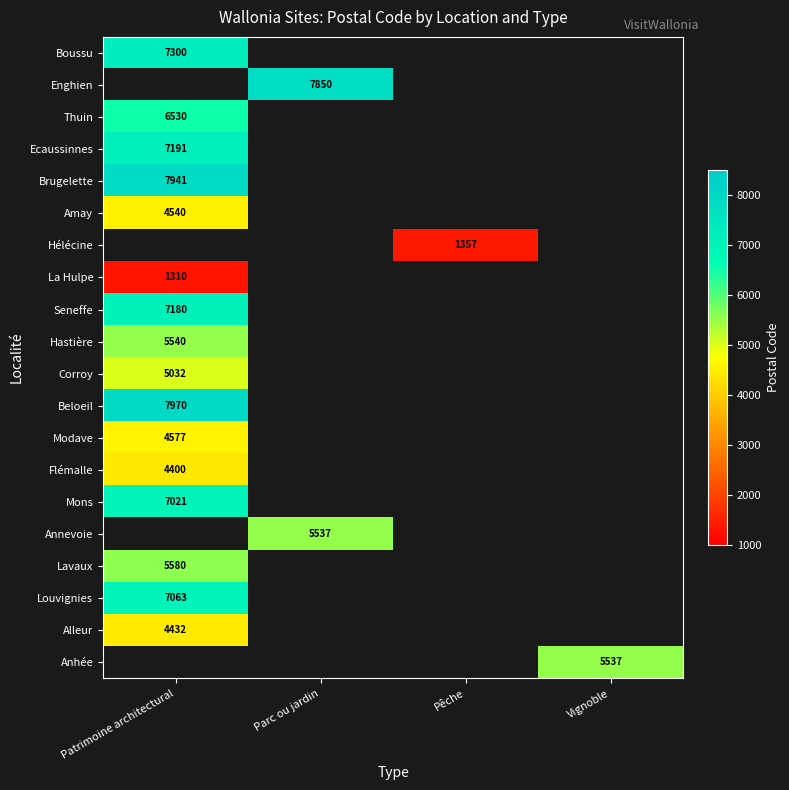

Which has a higher value, Vignoble or Parc ou jardin?

Parc ou jardin